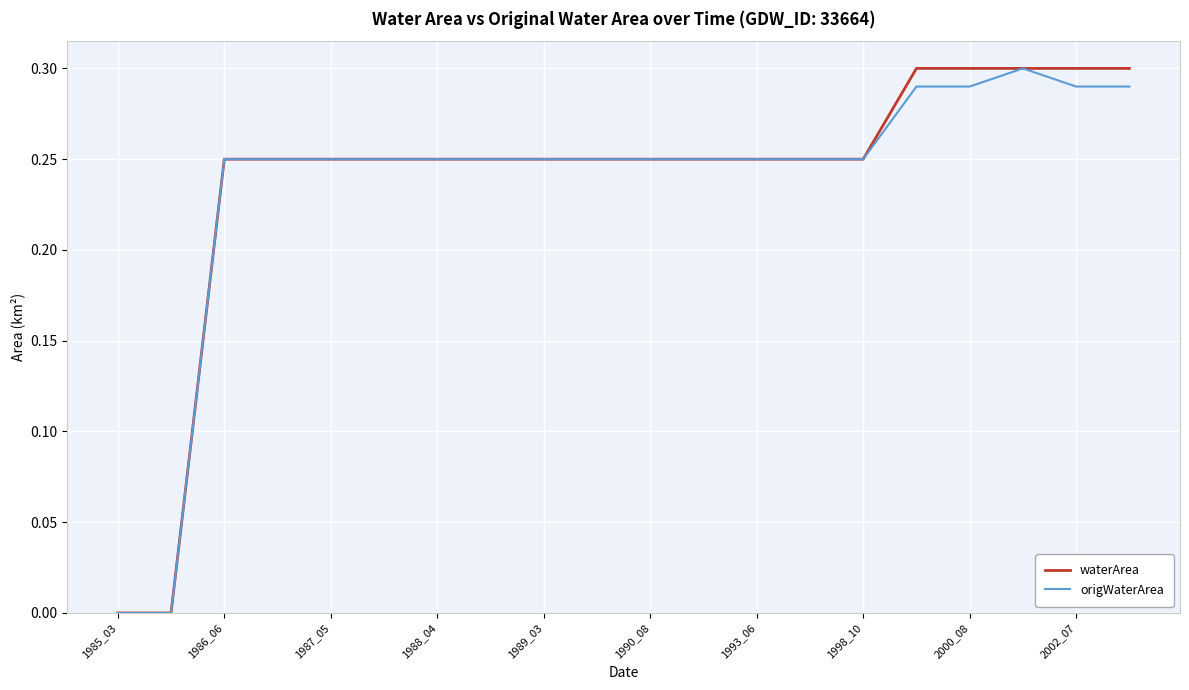

Does the chart have visible grid lines?

Yes